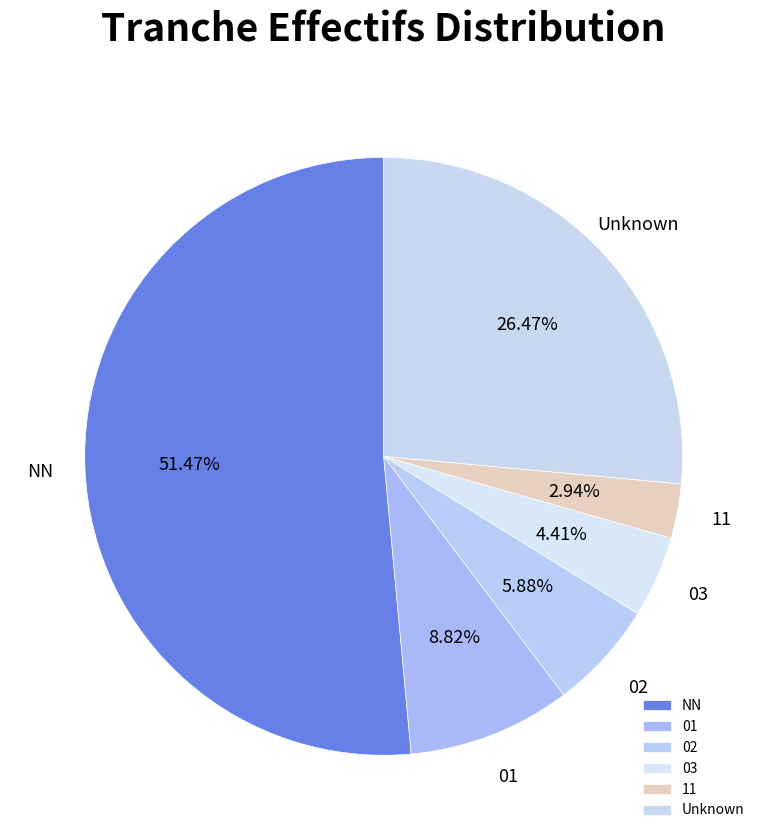

Is the sum of 02 and 03 greater than half?

No